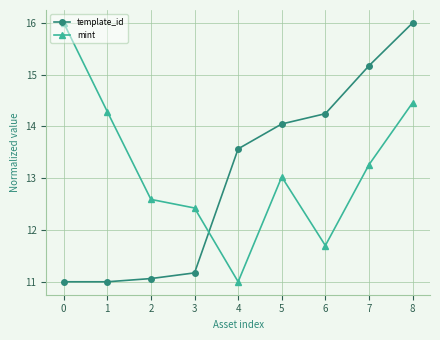

Between which two adjacent categories do template_id and mint first intersect?

3 and 4